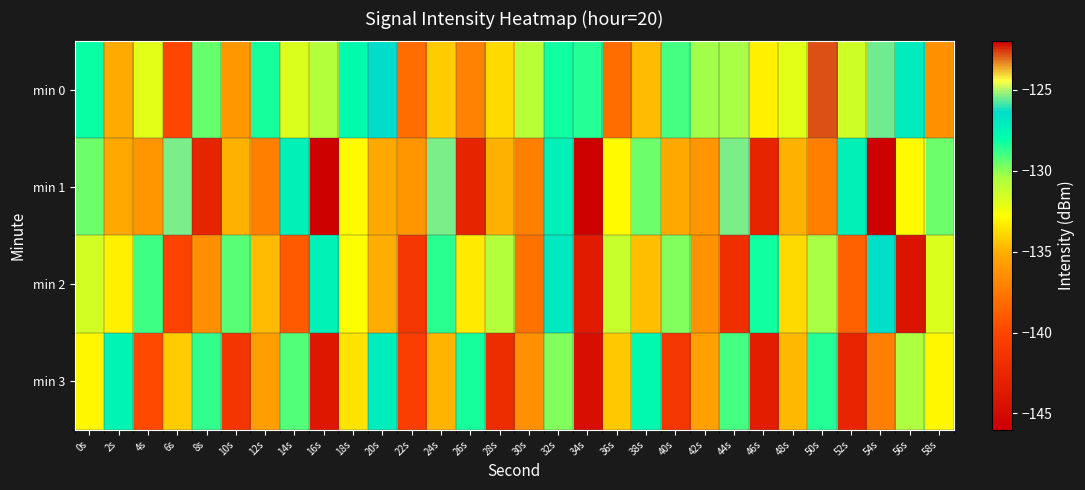

Which label corresponds to the largest value in the chart?

50s